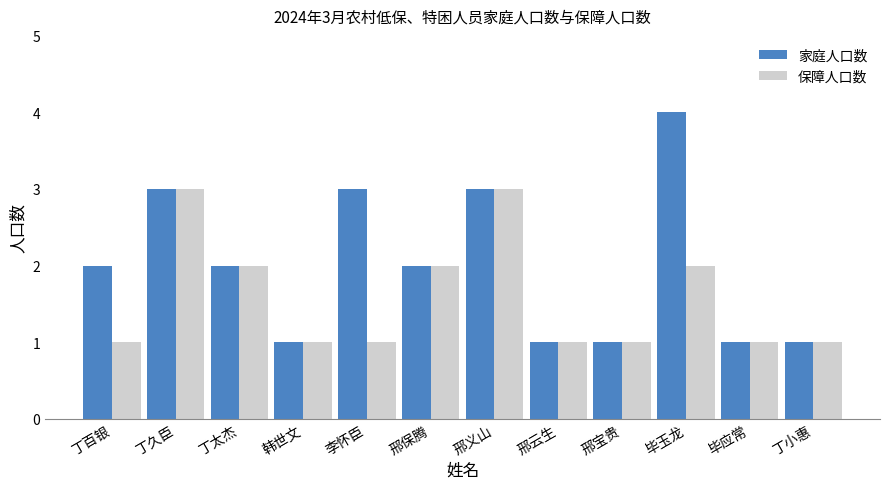

What position from the left is 丁久臣?

2